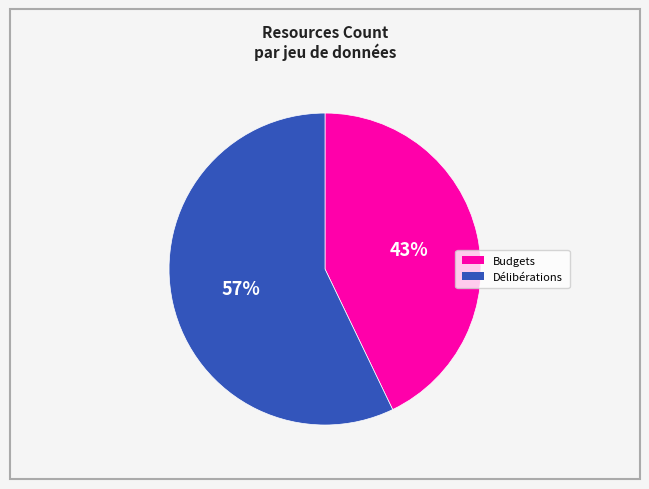

Is there a majority slice in this chart?

Yes